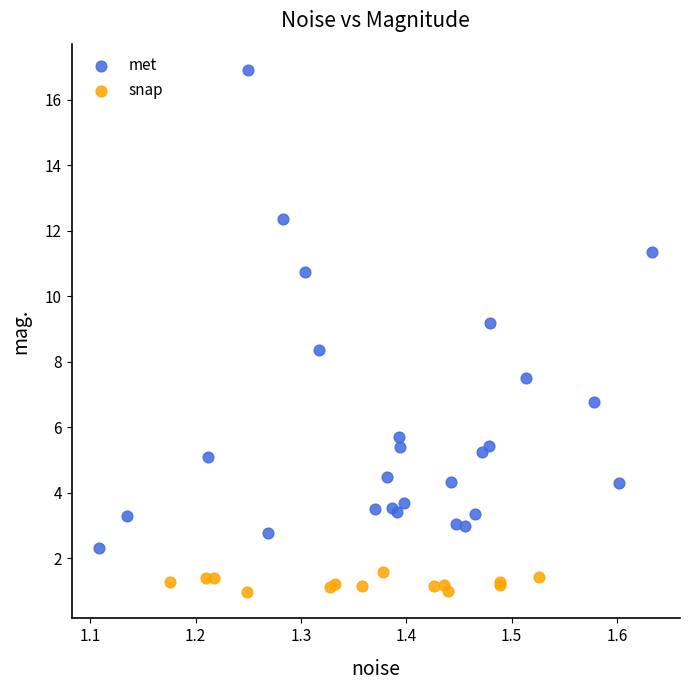

Which series reaches the maximum Y coordinate?

met